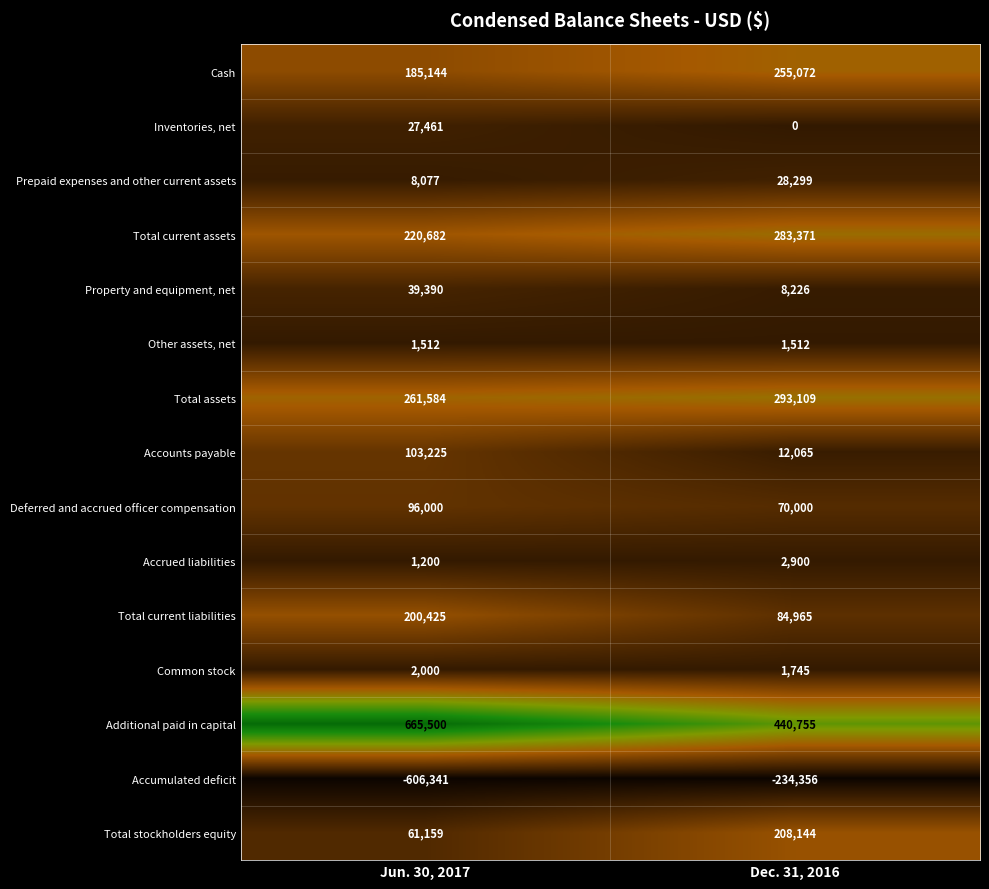

Which series has the widest spread of values?

Accumulated deficit